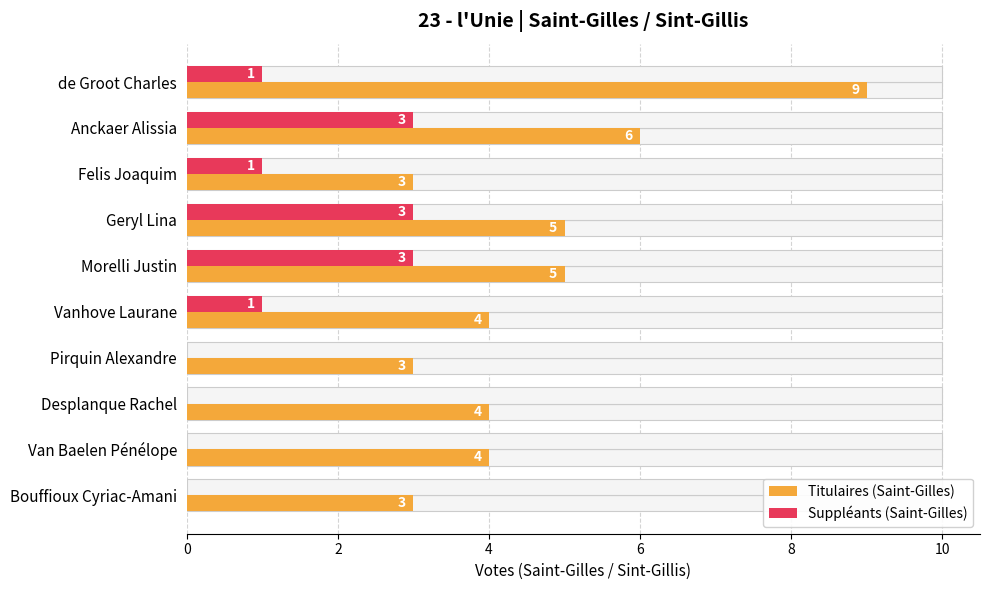

Rank the series by their maximum value, from lowest to highest.

Suppléants (Saint-Gilles), Titulaires (Saint-Gilles)